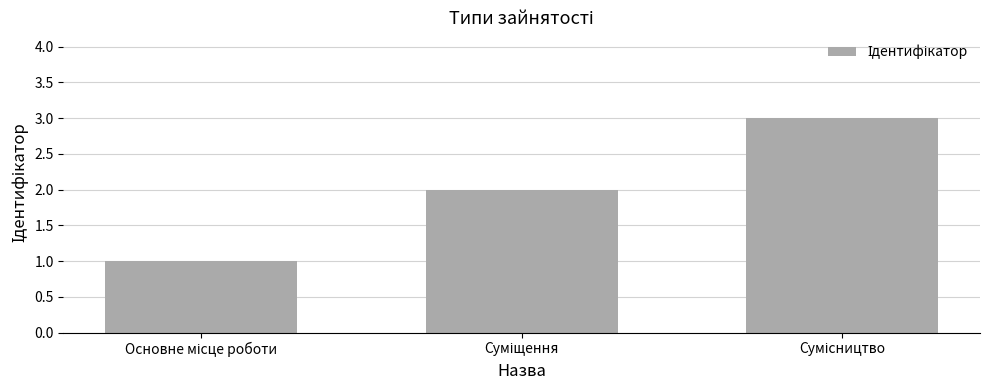

What is the maximum value shown in the chart?

3